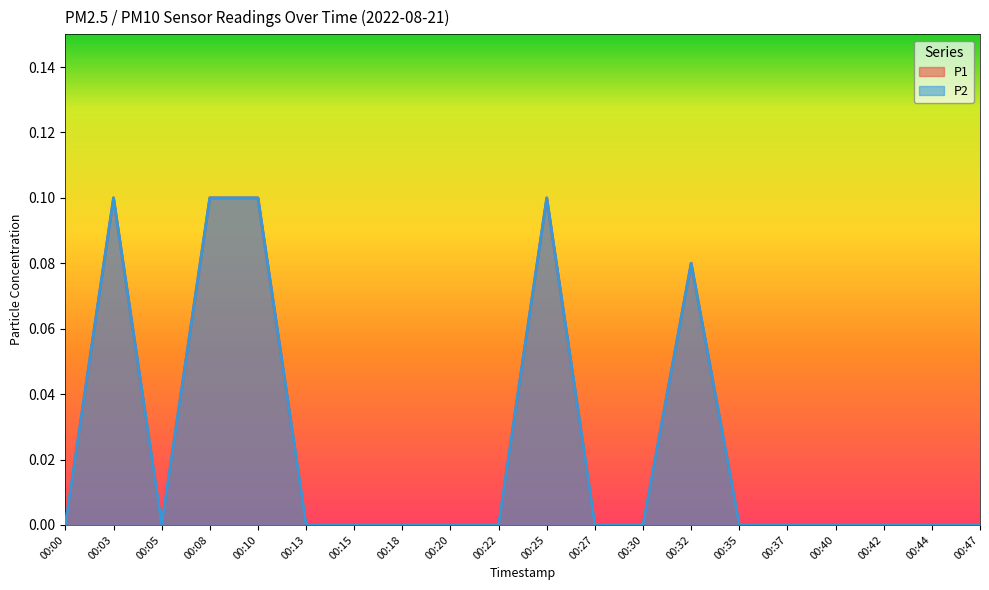

True or false: P1 has a value of 0.0 at 00:15.

True